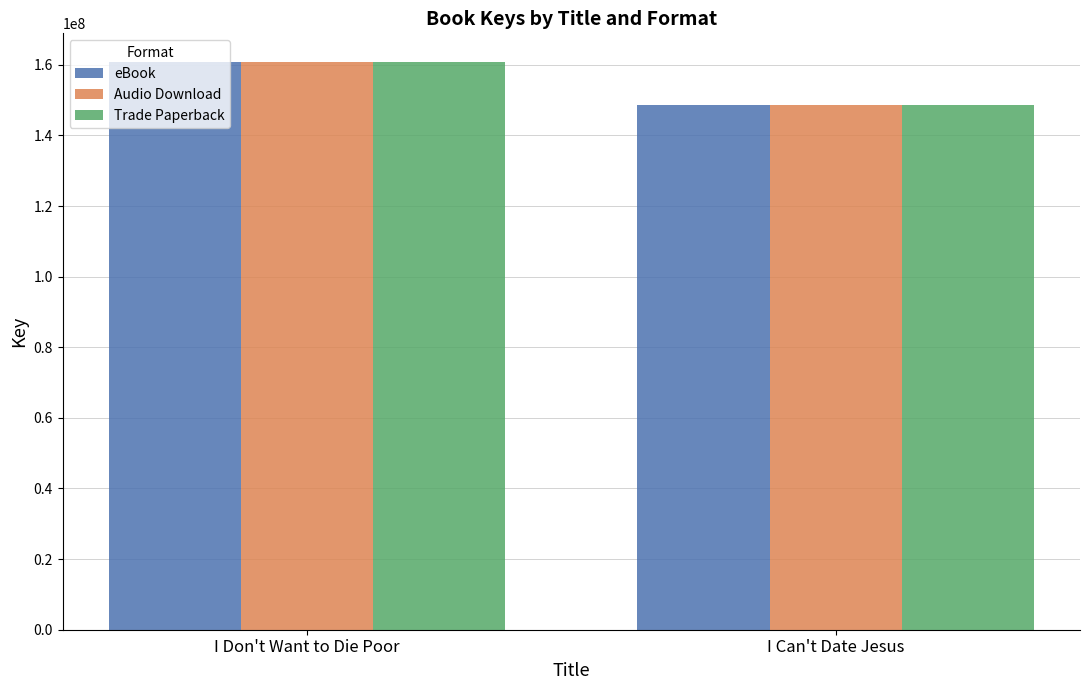

How many distinct data groups are displayed?

3